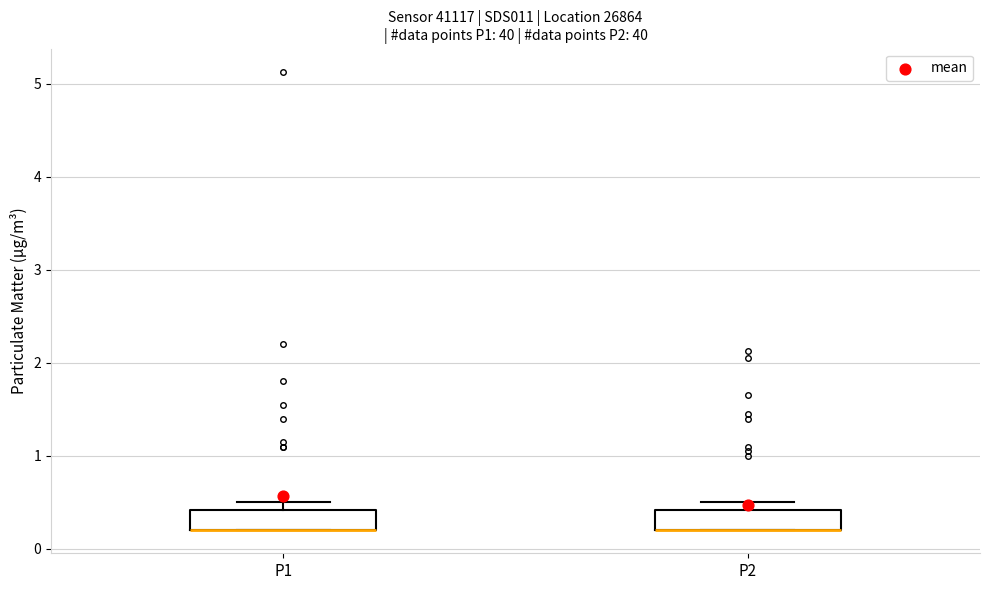

Reading left to right, read every box against the y-axis: the position of its median line, the range the box covers, and the ends of its whiskers. The values are not printed on the chart, so give them approximately, as read against the axis.

P1: median 0.2 (drawn on the box's lower edge), box 0.2 to 0.4, whiskers 0.2 to 0.5
P2: median 0.2 (drawn on the box's lower edge), box 0.2 to 0.4, whiskers 0.2 to 0.5